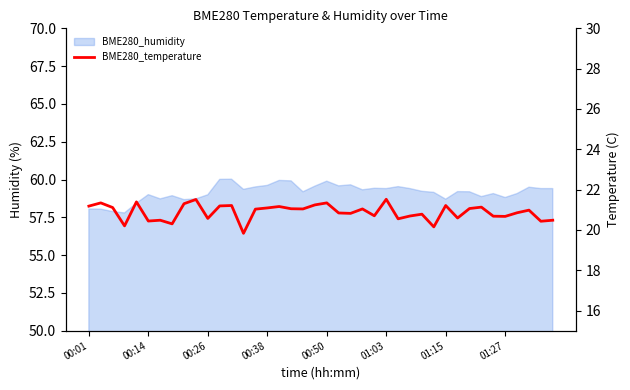

The chart shows a value of 21.3 at 8. True or false?

True